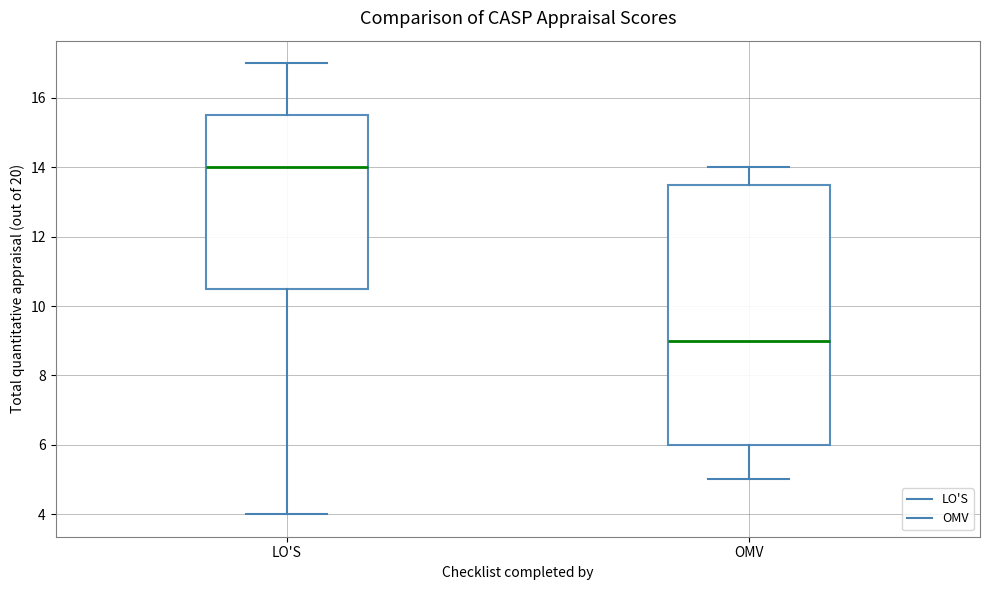

Which box is the tallest, from its lower edge to its upper edge?

OMV